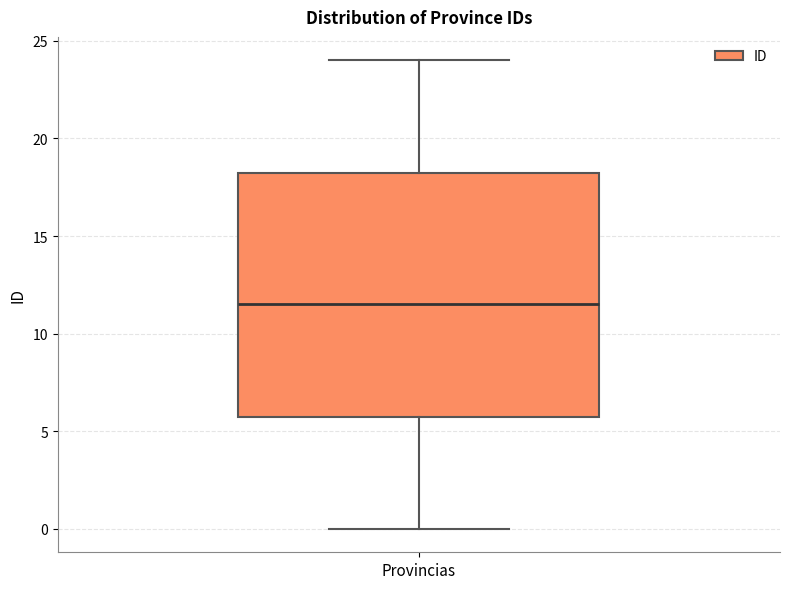

Transcribe this box plot: give where the median line is, the range the box spans, and where the two whiskers end, as read against the y-axis. The values are not printed on the chart, so give them approximately, as read against the axis.

median 11.5, box 6.0 to 18.5, whiskers 0.0 to 24.0